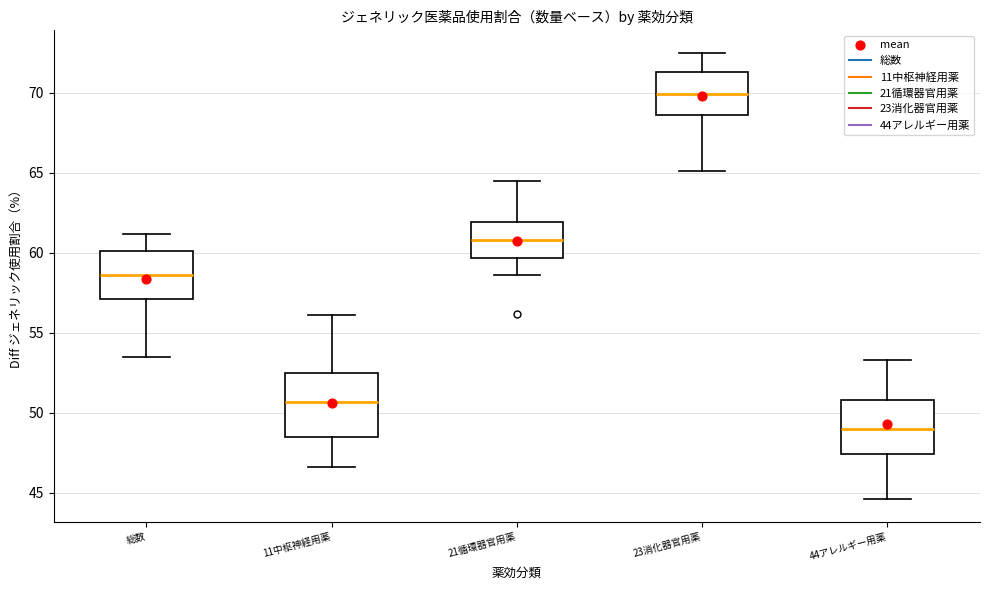

Where does the lower whisker of the box for 44アレルギー用薬 end on the y-axis? The values are not printed on the chart, so give them approximately, as read against the axis.

44.5